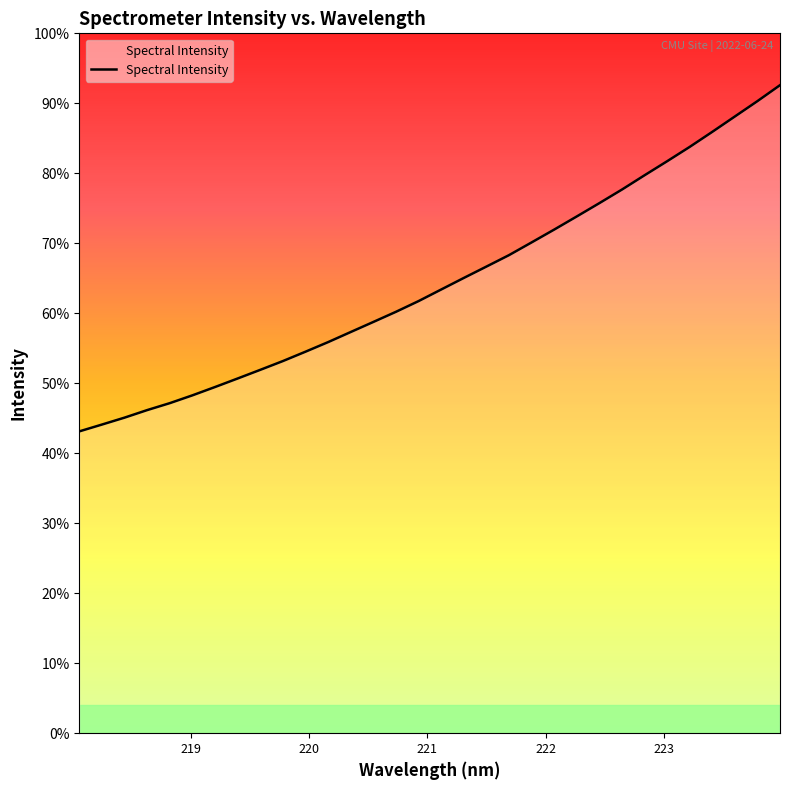

Does the chart have visible grid lines?

No